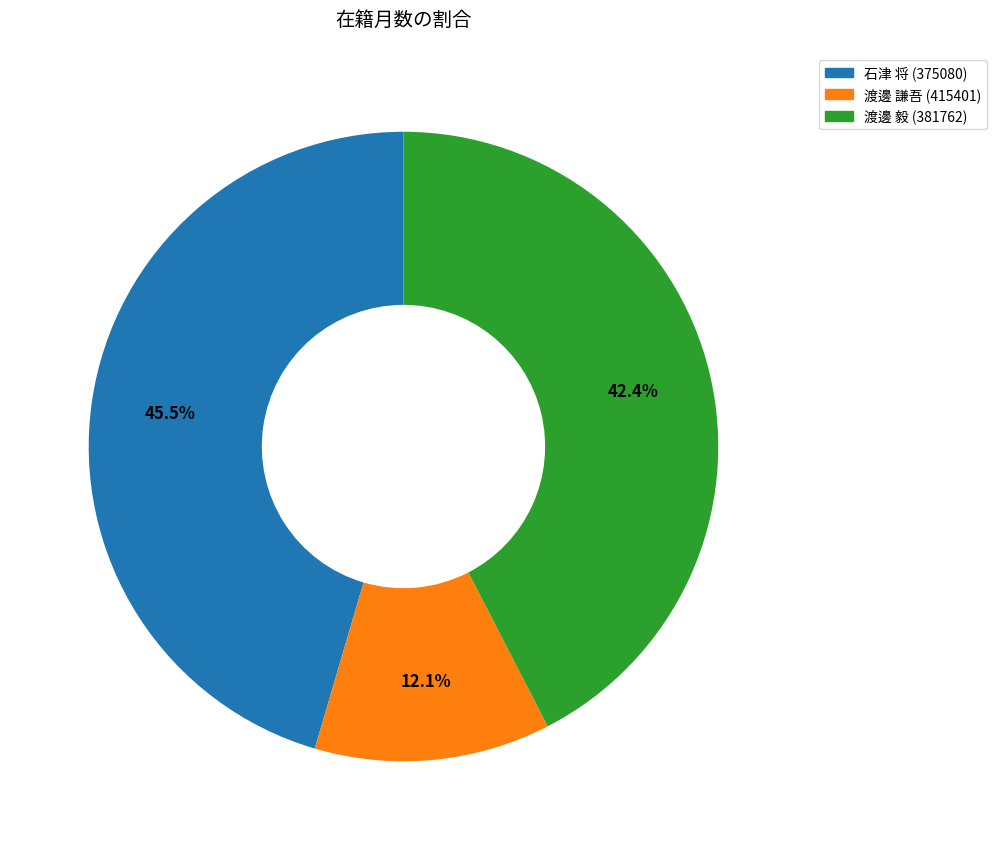

Is there a majority slice in this chart?

No